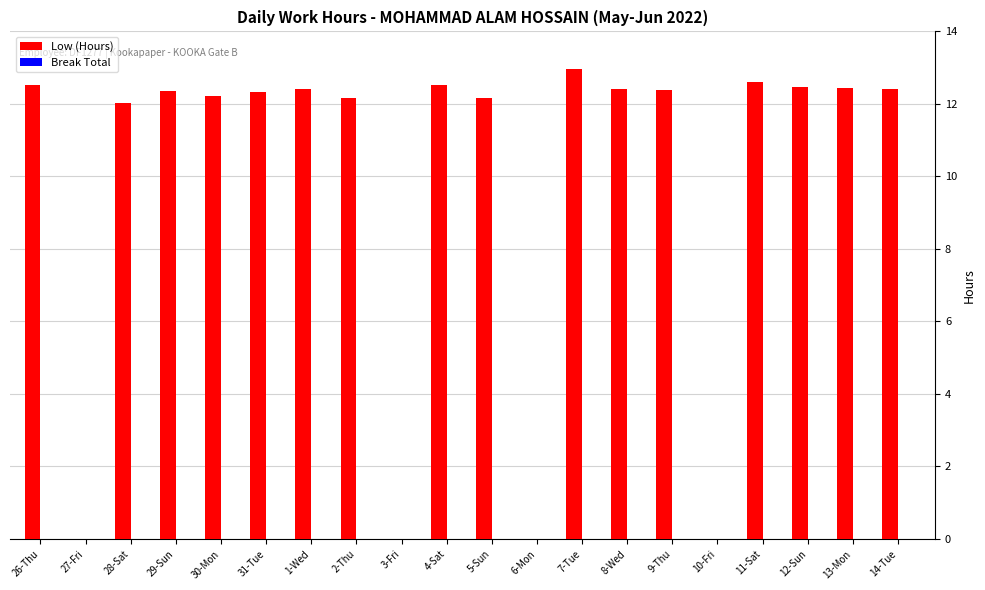

What is the sum of the values at 2-Thu and 7-Tue?

25.1